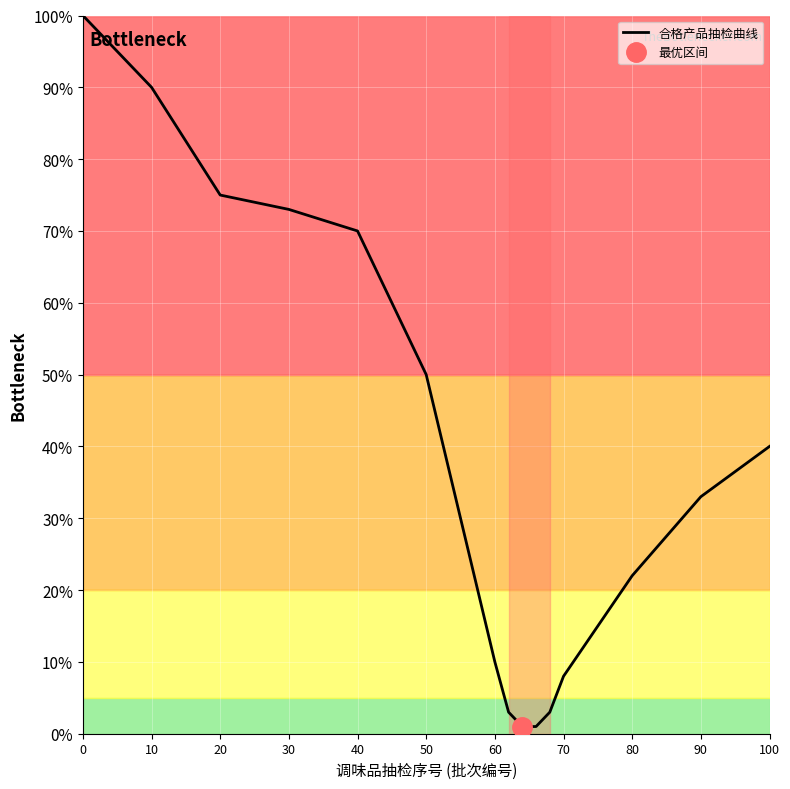

What is the maximum value shown in the chart?

100